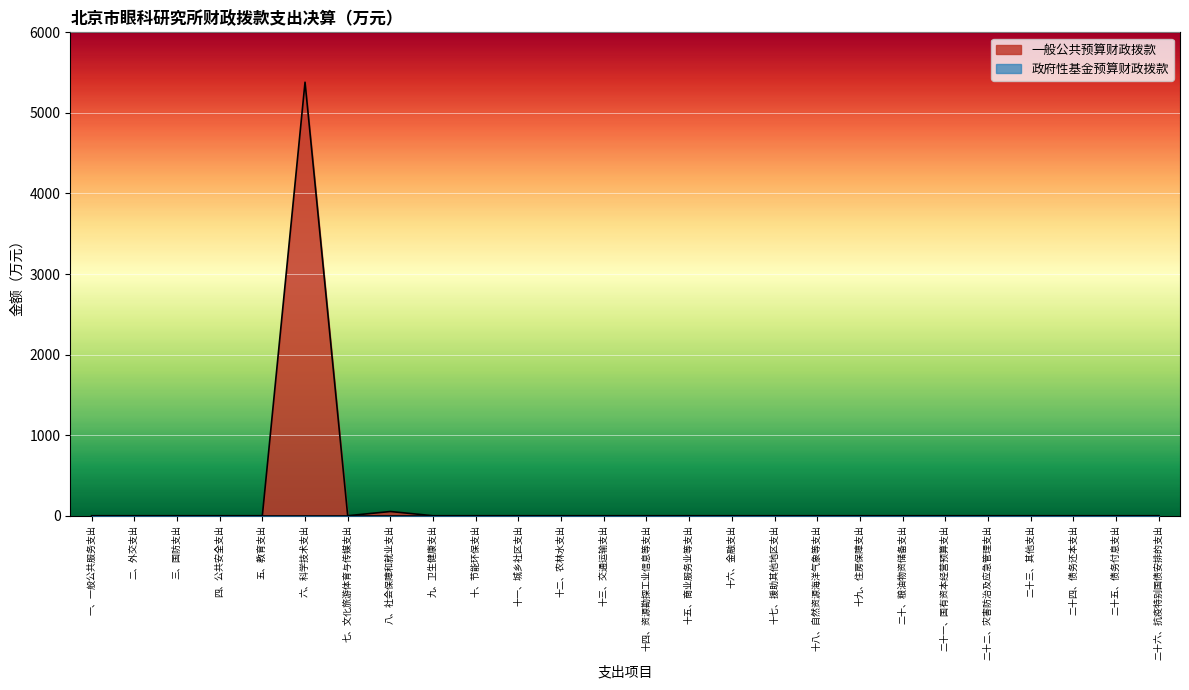

List the labels in order of value, largest first.

六、科学技术支出, 八、社会保障和就业支出, 一、一般公共服务支出, 二、外交支出, 三、国防支出, 四、公共安全支出, 五、教育支出, 七、文化旅游体育与传媒支出, 九、卫生健康支出, 十、节能环保支出, 十一、城乡社区支出, 十二、农林水支出, 十三、交通运输支出, 十四、资源勘探工业信息等支出, 十五、商业服务业等支出, 十六、金融支出, 十七、援助其他地区支出, 十八、自然资源海洋气象等支出, 十九、住房保障支出, 二十、粮油物资储备支出, 二十一、国有资本经营预算支出, 二十二、灾害防治及应急管理支出, 二十三、其他支出, 二十四、债务还本支出, 二十五、债务付息支出, 二十六、抗疫特别国债安排的支出